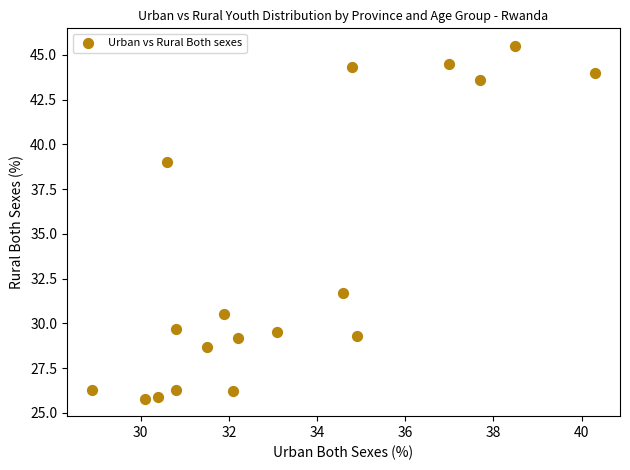

What Y value in the scatter plot is closest to 35?

31.7